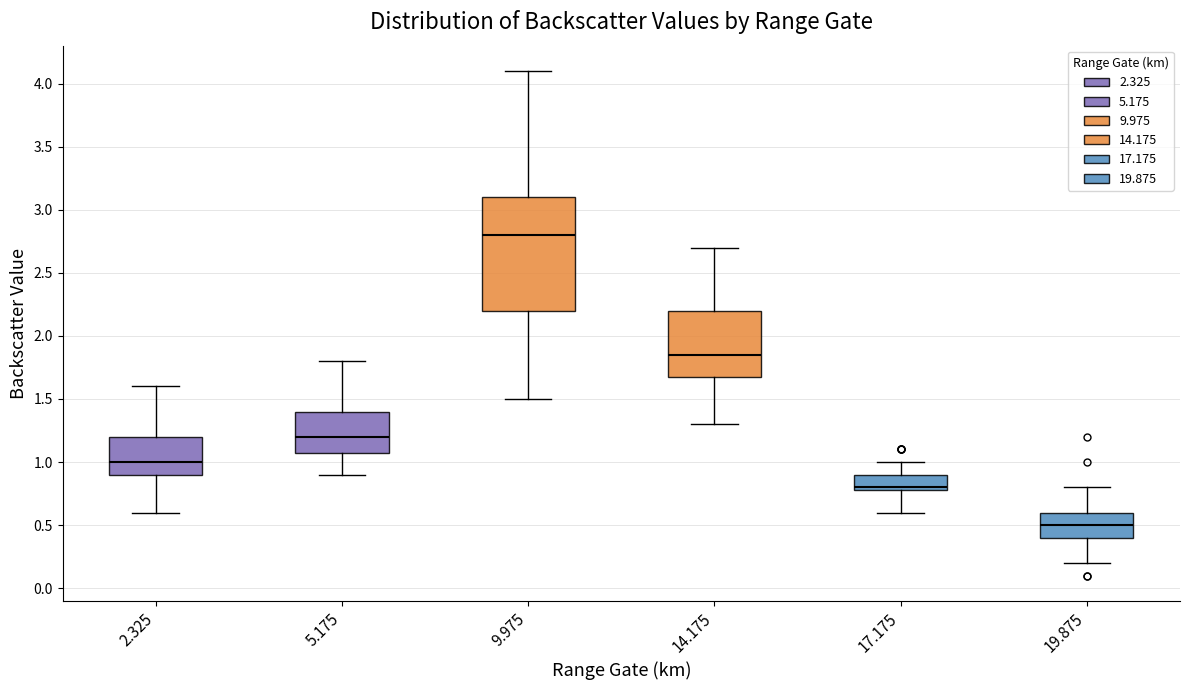

Where does the upper whisker of the box at x = 17.175 end on the y-axis? The values are not printed on the chart, so give them approximately, as read against the axis.

1.00